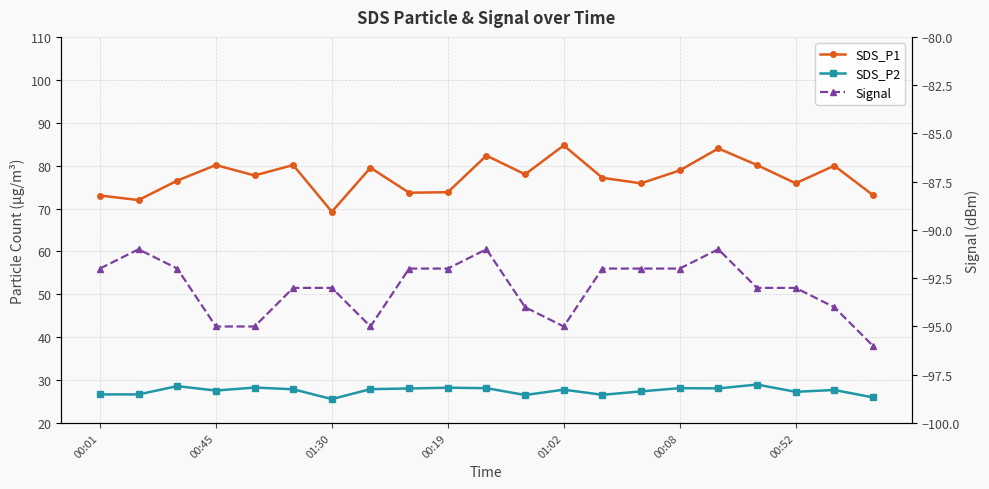

Does the chart have visible grid lines?

Yes